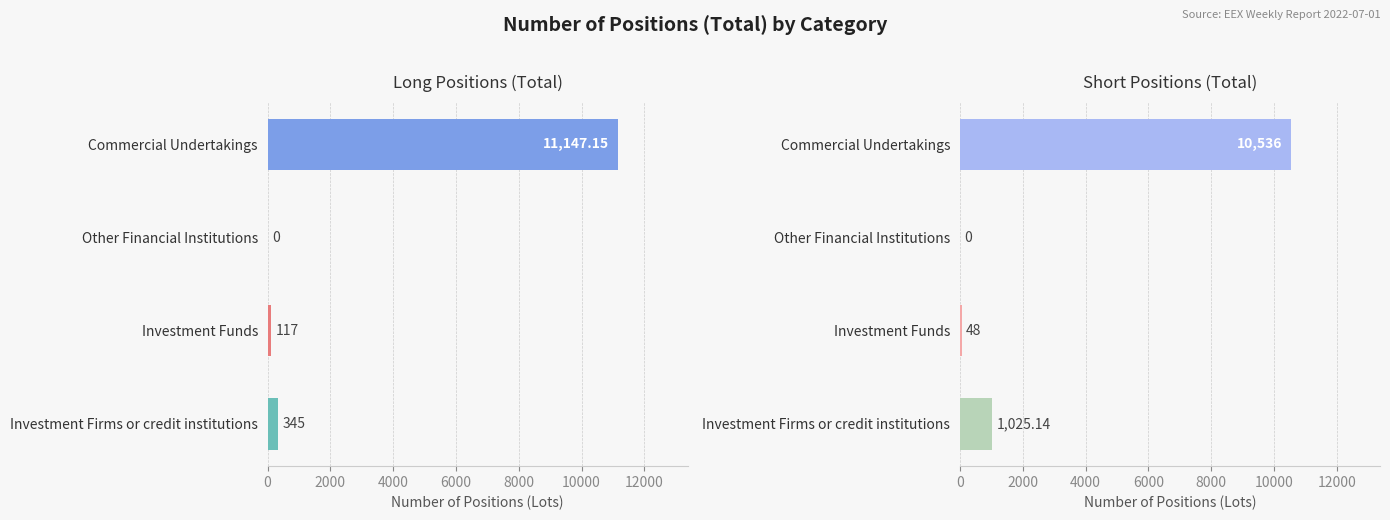

List the series in order of their overall mean, lowest first.

Short Positions (Total), Long Positions (Total)